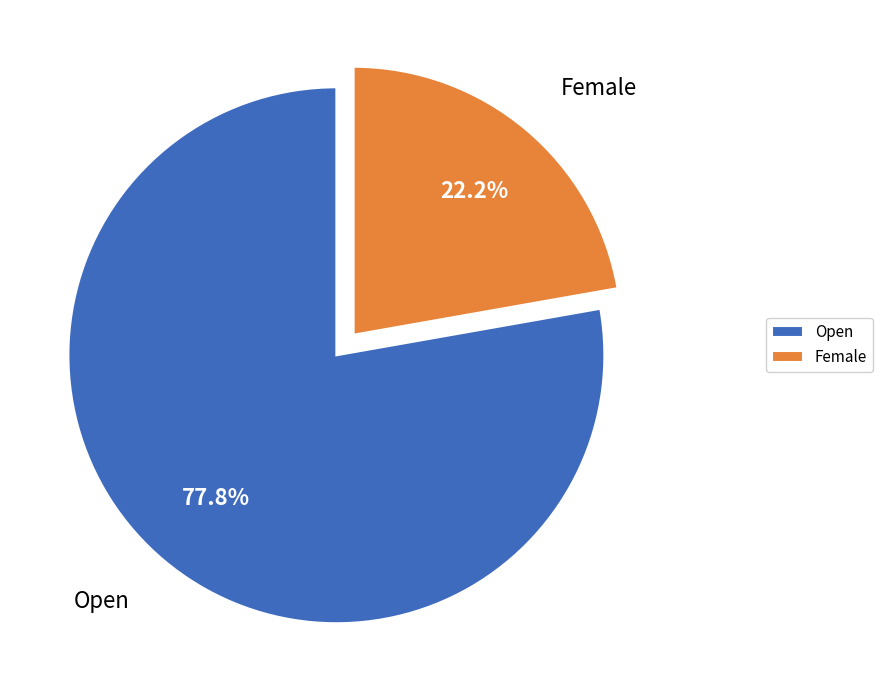

To the nearest percent, what is the combined percentage of Female and Open?

100%